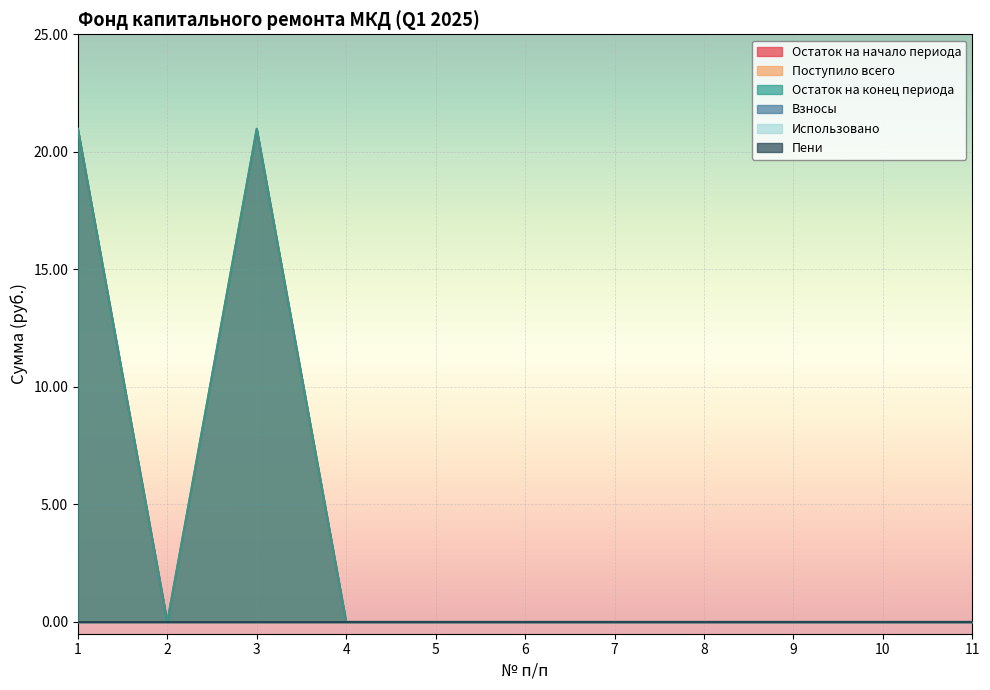

At which category is the sum across all series the highest?

1